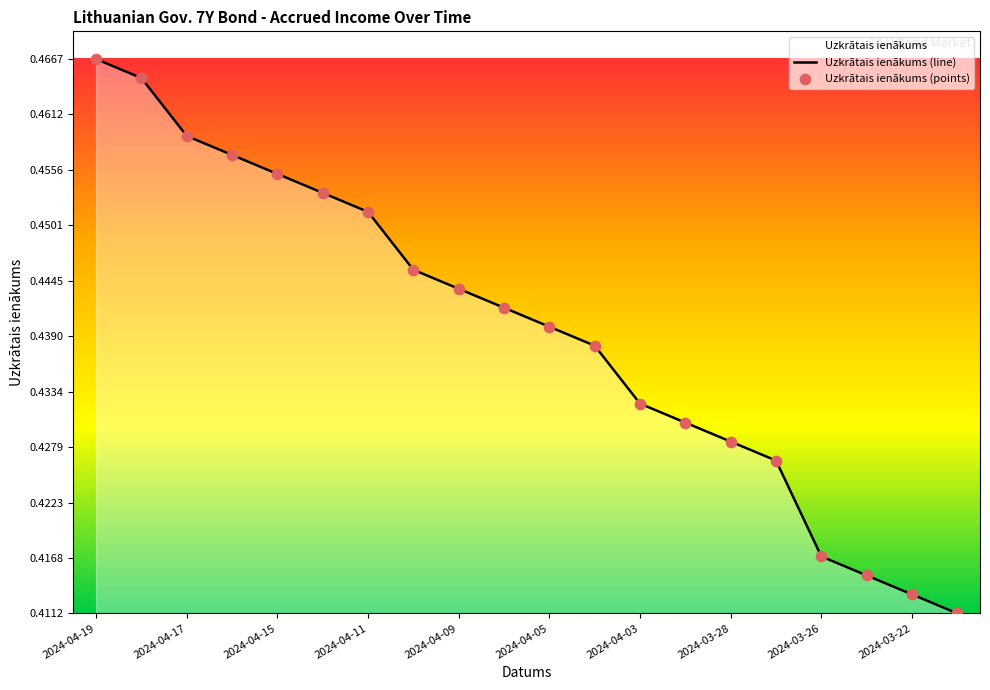

Which series contains the highest Y value?

Uzkrātais ienākums (line)